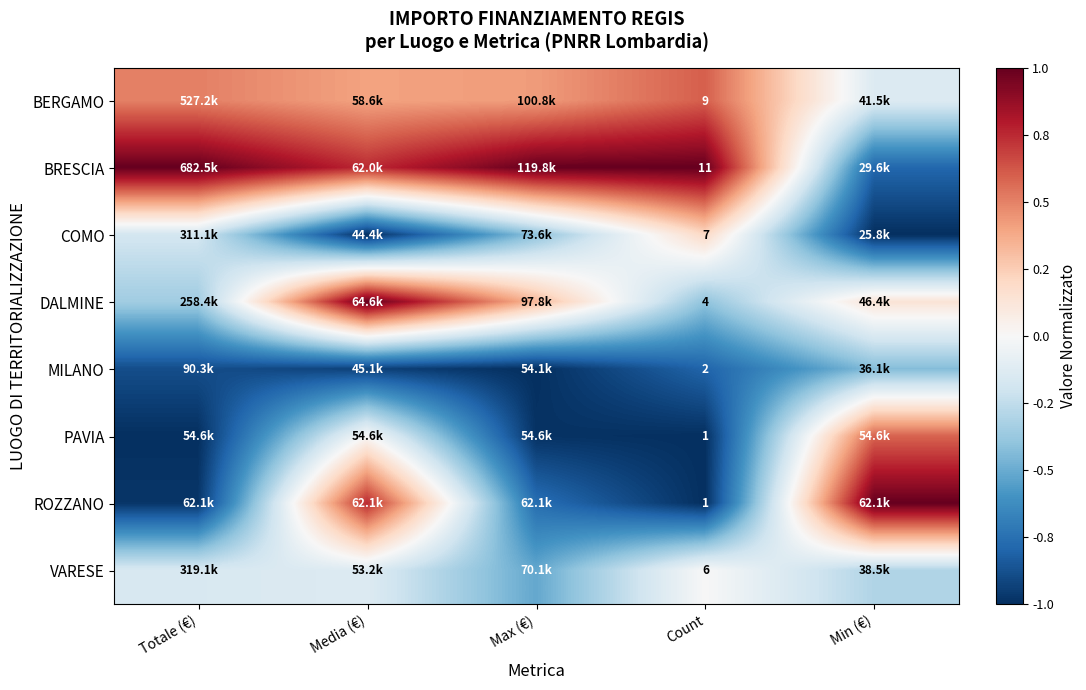

Rank the series at Max (€) from highest to lowest value.

BRESCIA, BERGAMO, DALMINE, COMO, VARESE, ROZZANO, PAVIA, MILANO